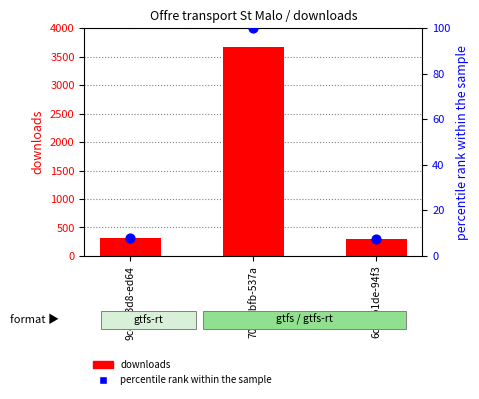

Which series reaches the maximum Y coordinate?

downloads